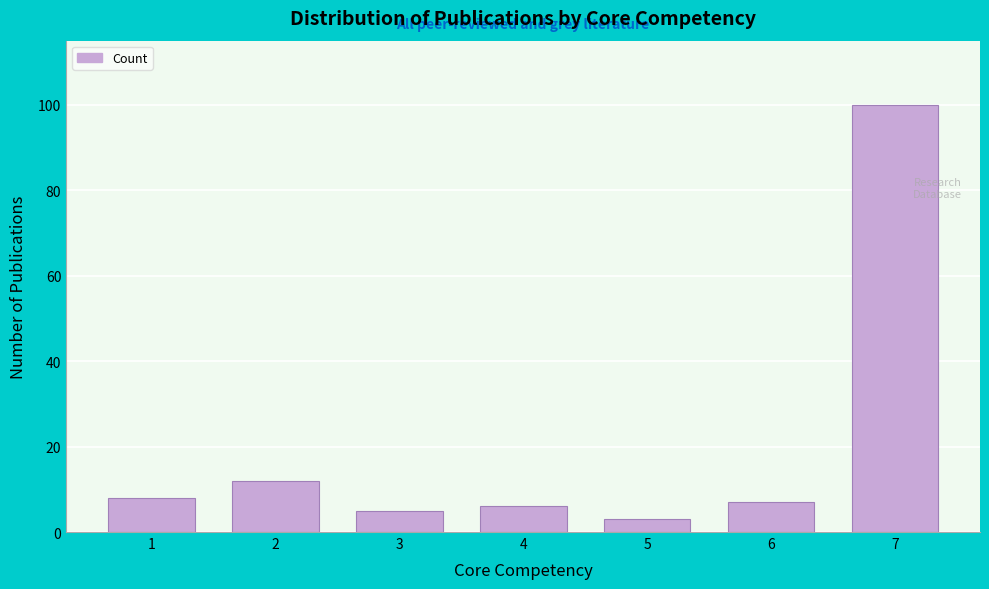

Reading left to right, list all the values displayed in this chart.

8	12	5	6	3	7	100